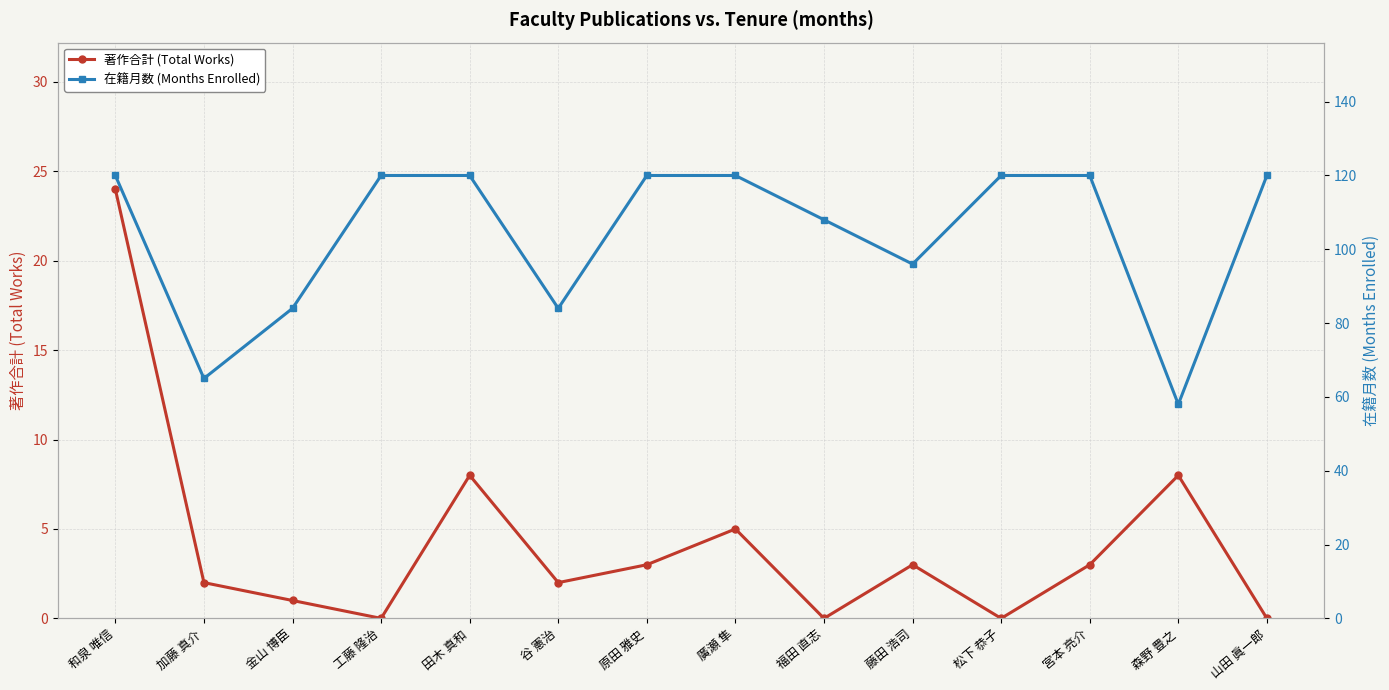

True or false: 在籍月数 (Months Enrolled) and 著作合計 (Total Works) cross at least once.

False